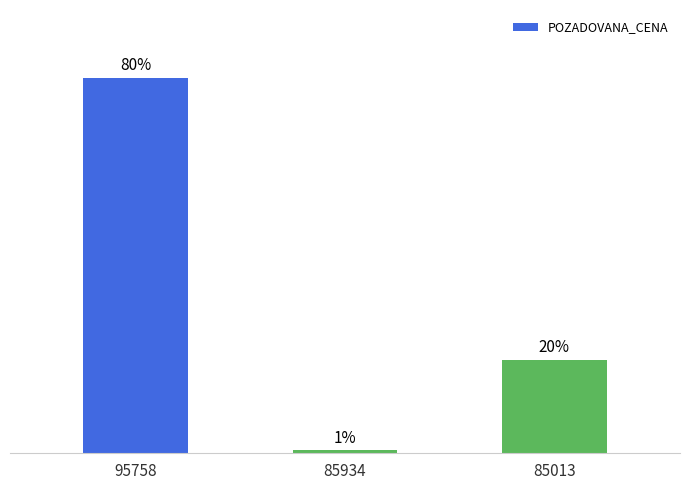

At which category does the chart reach its peak across all series?

95758